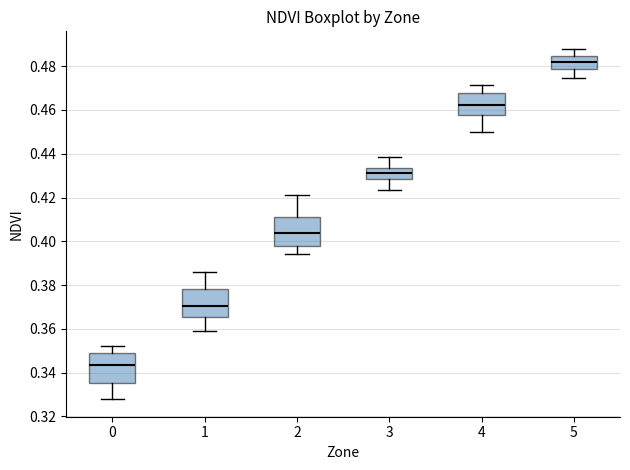

Where does the median line of the box at x = 5 sit on the y-axis? The values are not printed on the chart, so give them approximately, as read against the axis.

0.482